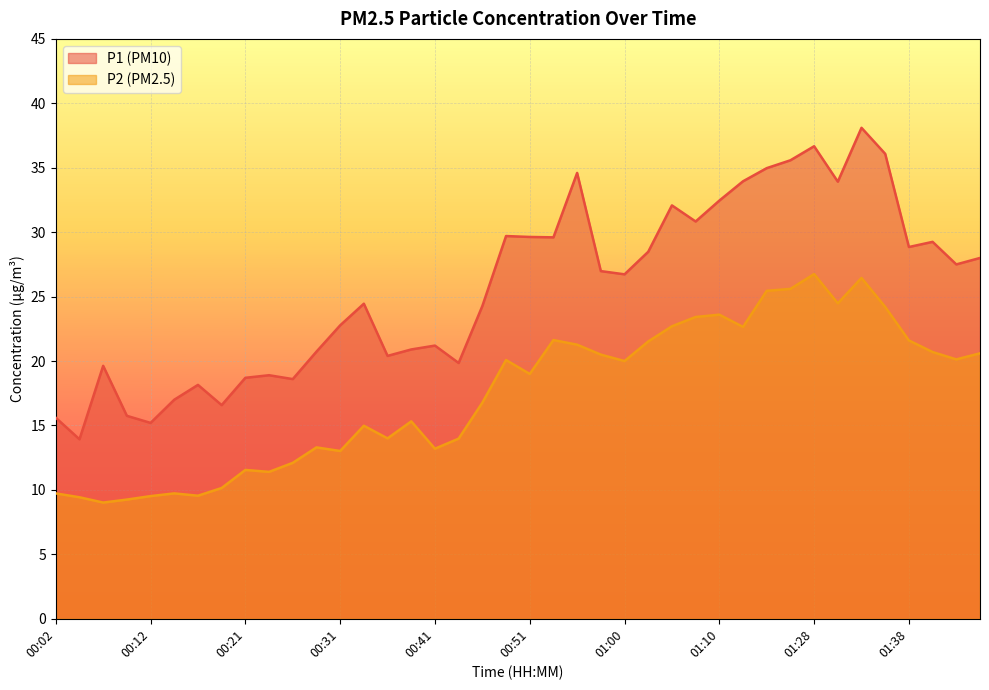

At which category does P2 reach its first local valley?

00:07